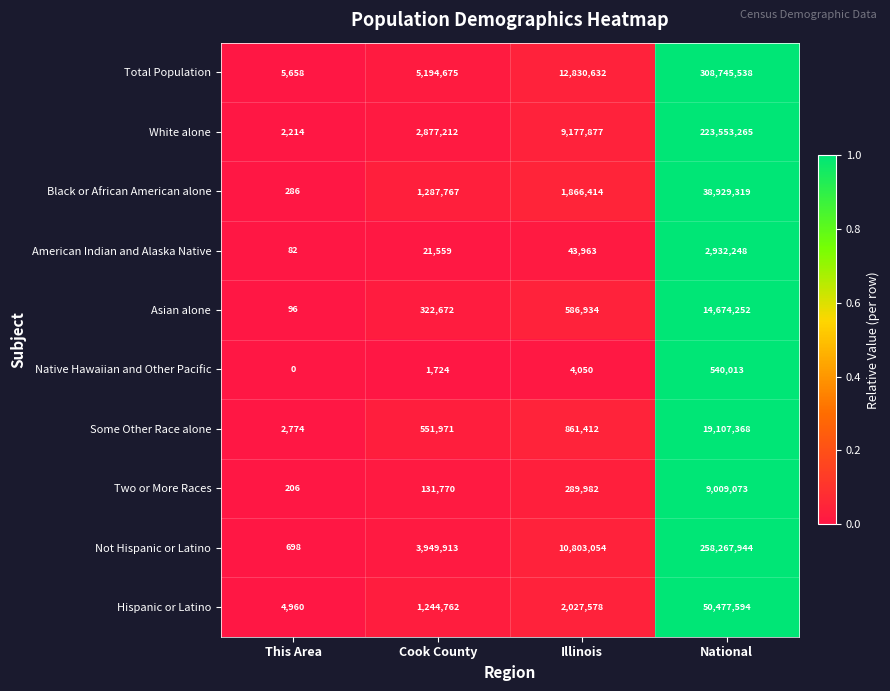

What is the difference between the maximum and minimum values in the American Indian and Alaska Native series?

2932166